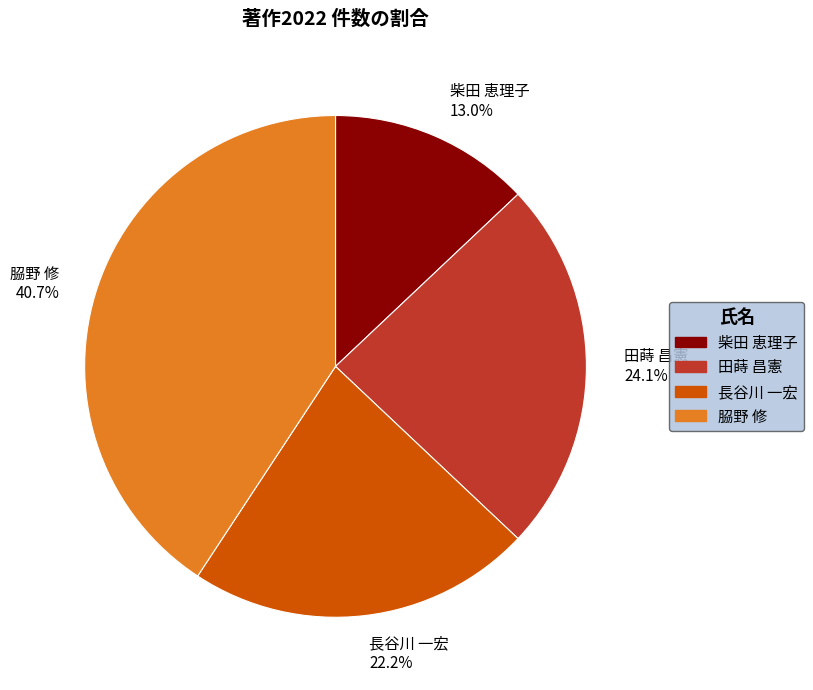

To the nearest percent, what is the difference between the largest and smallest slice percentages?

28%